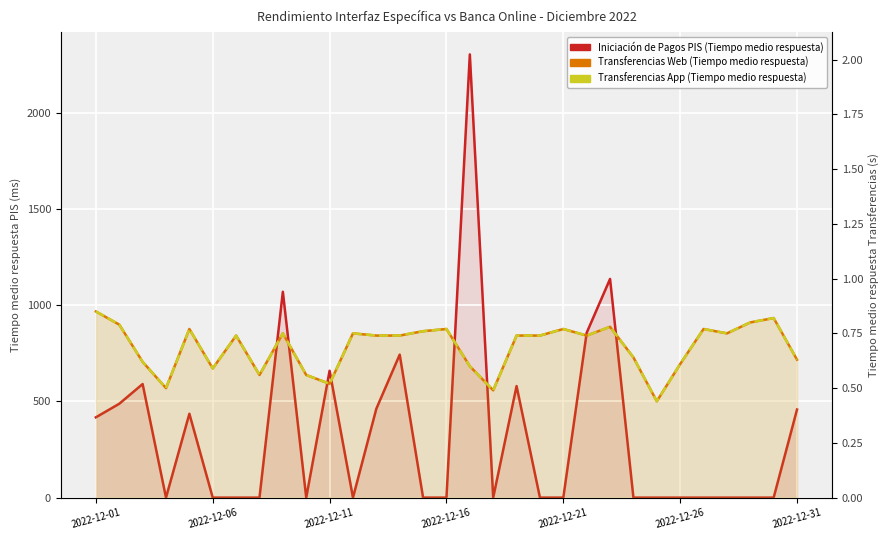

Which series has the largest total across all categories?

Iniciación de Pagos PIS (Tiempo medio respuesta)